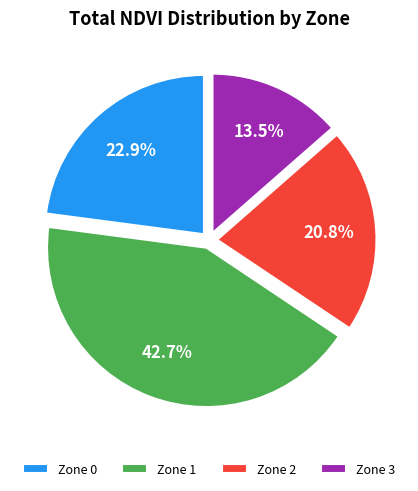

Is the sum of Zone 2 and Zone 1 greater than half?

Yes